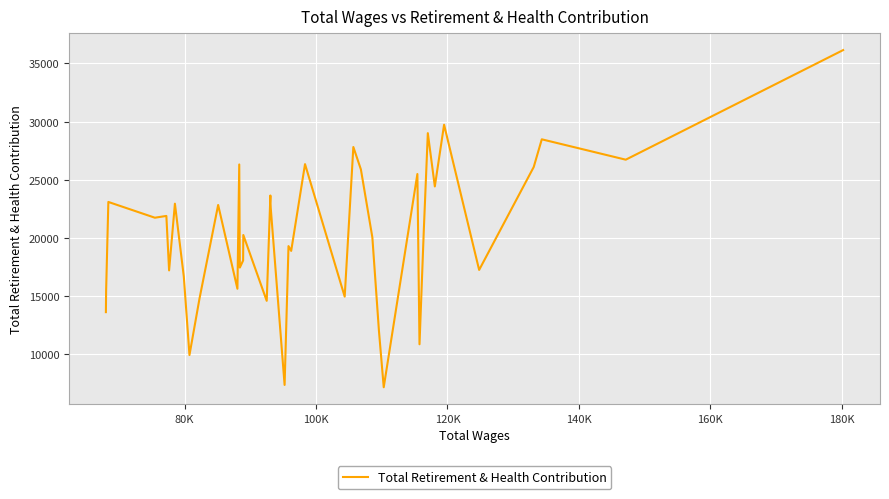

How many data points does each series have?

40